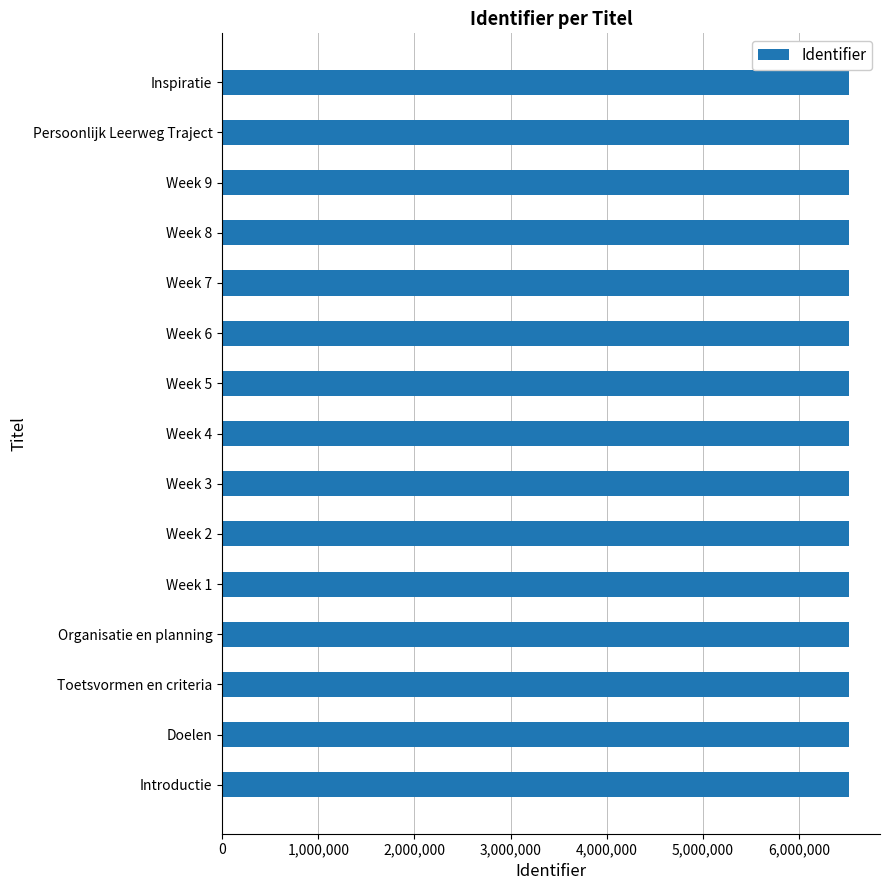

How many values are below 6517994?

7